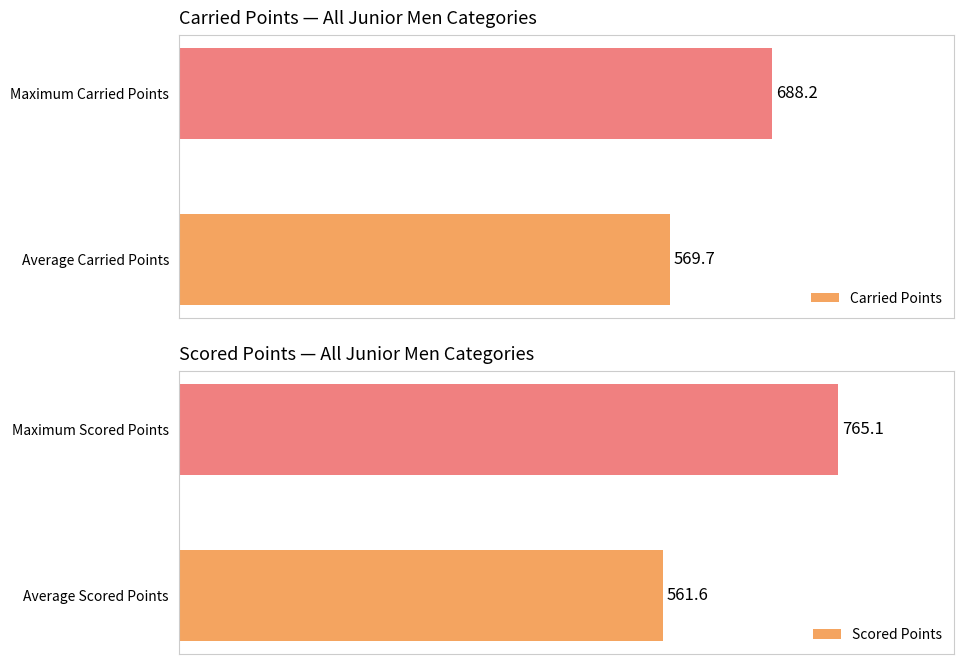

What is the value of the Scored Points bar at the 1st from the left?

561.6